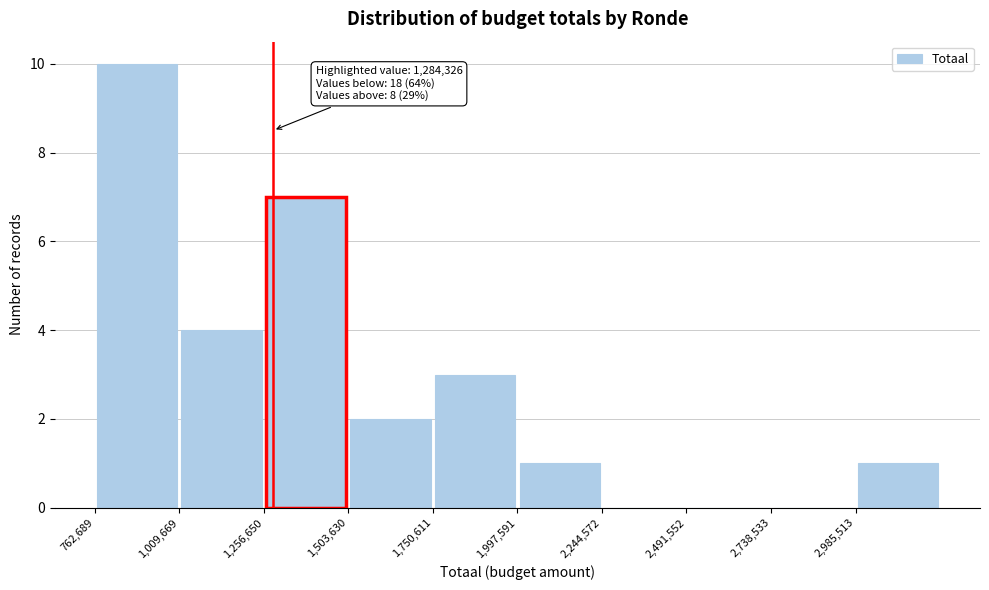

Which range on the x-axis has the tallest bar?

750000 to 1000000